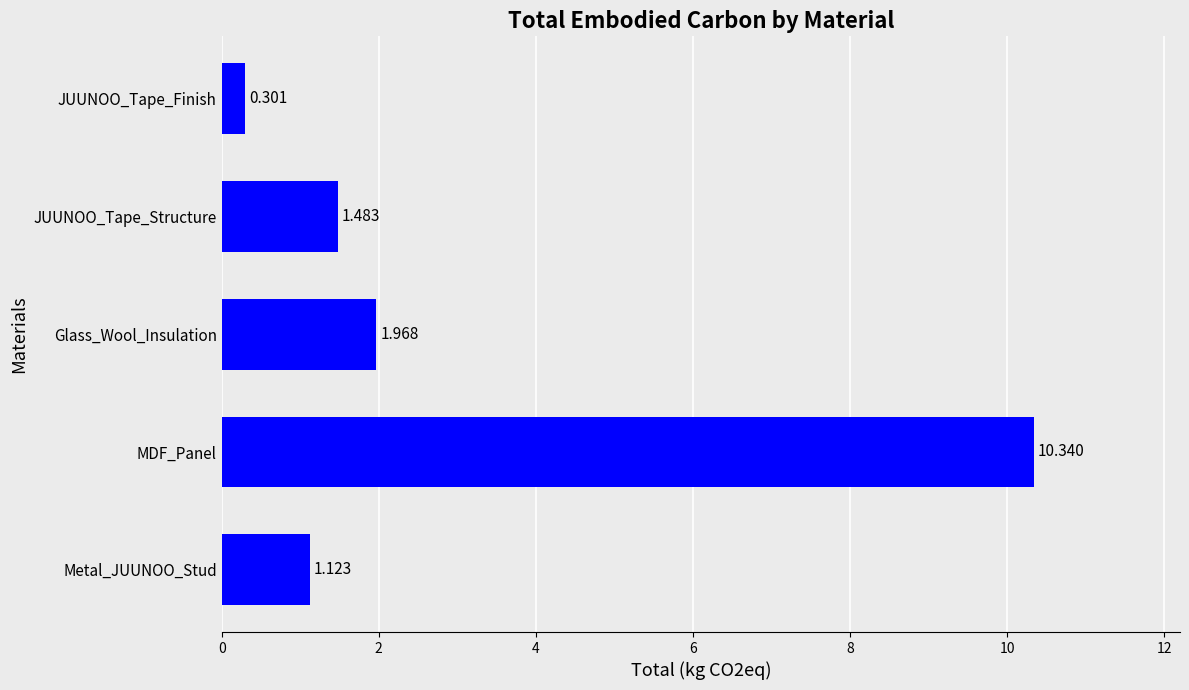

Where is the data nearest to the value 5?

Glass_Wool_Insulation